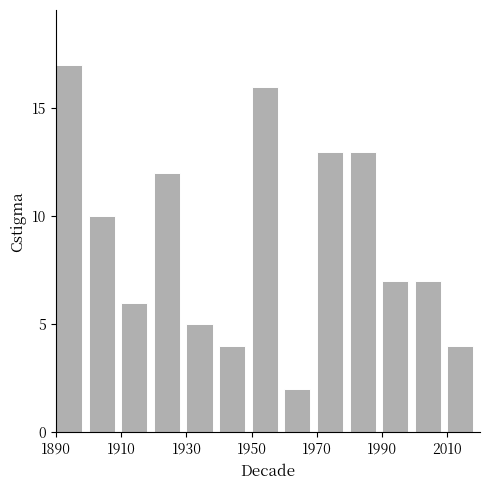

How many categories are shown in the chart?

13